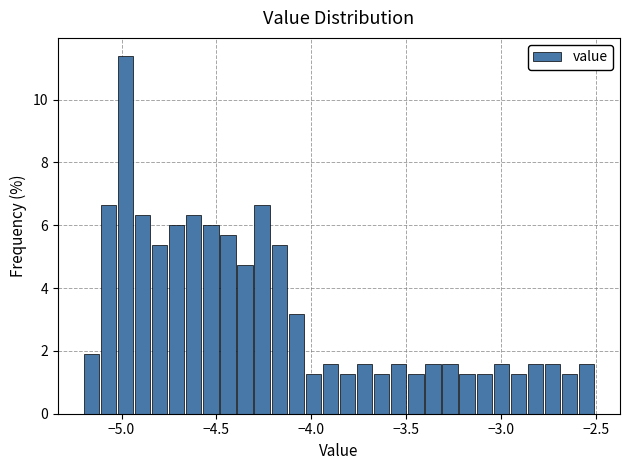

Read against the x-axis, roughly where is the centre of the tallest bar?

-5.00